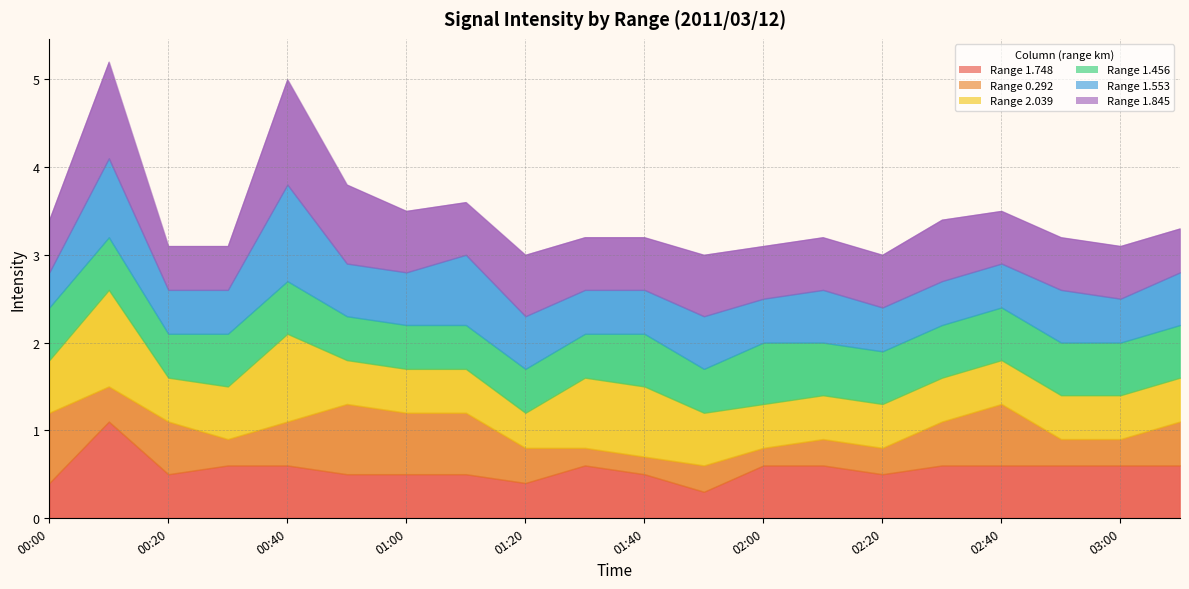

True or false: 1.553 has a value of 0.9 at 2011/03/12 00:10.

True